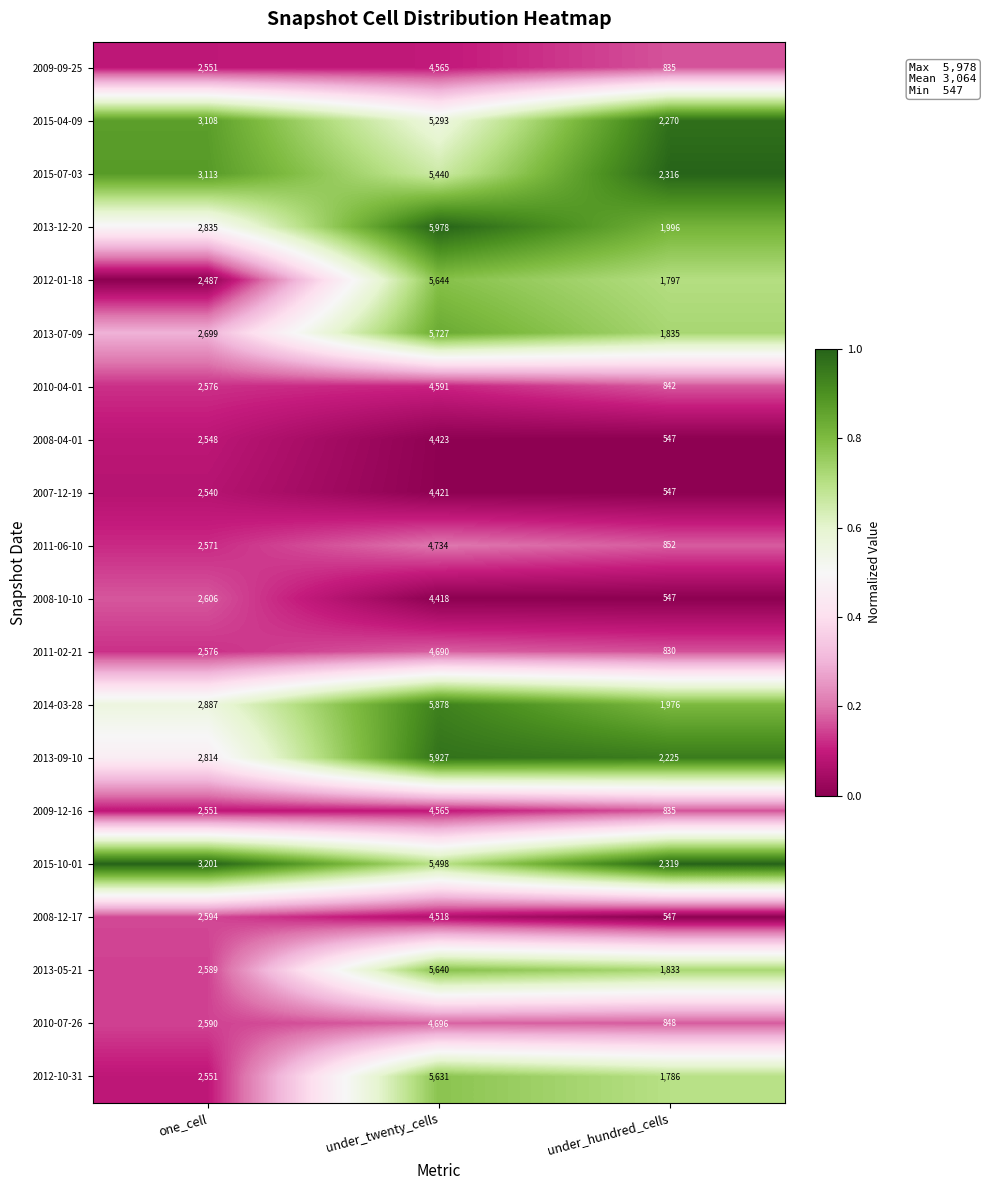

What is the sum of all 2008-12-17 values?

7659